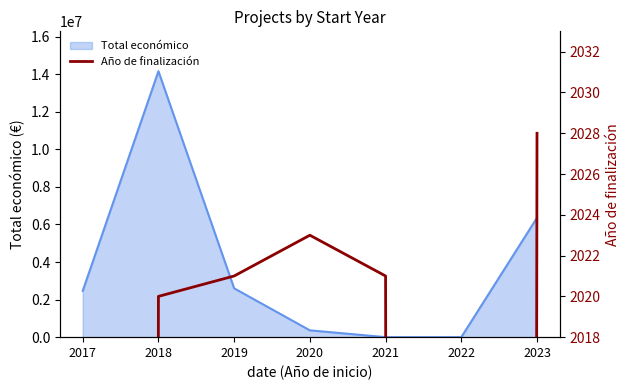

At which label does the data first exceed 2021?

2020